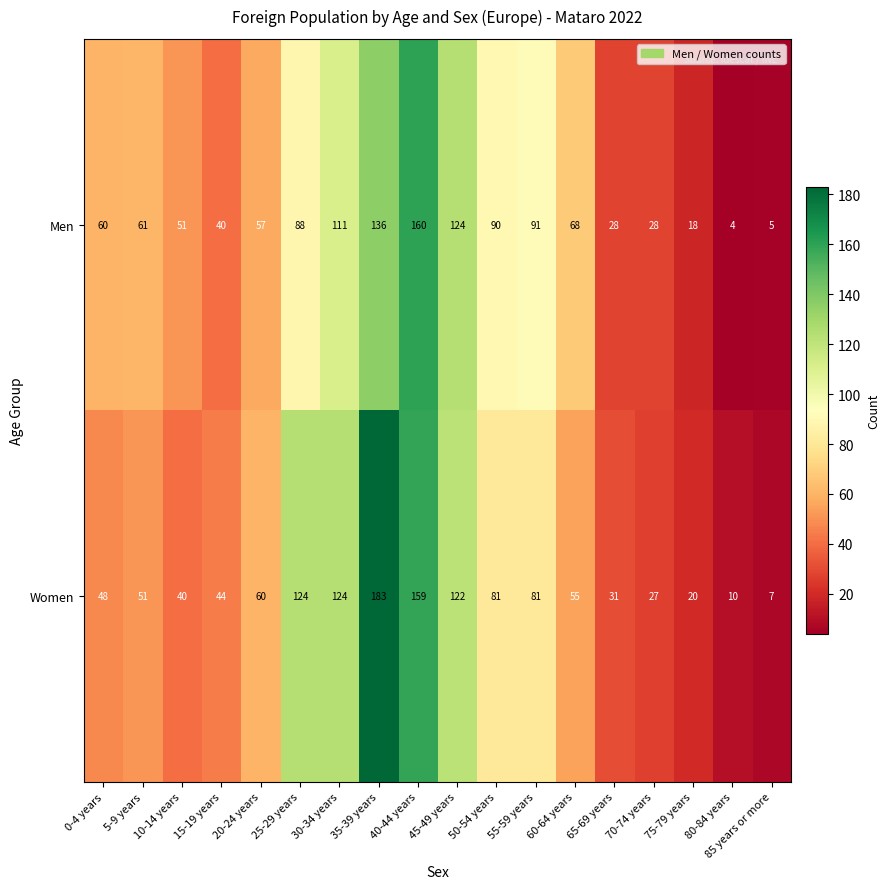

The value of Women at 75-79 years is 14. True or false?

False